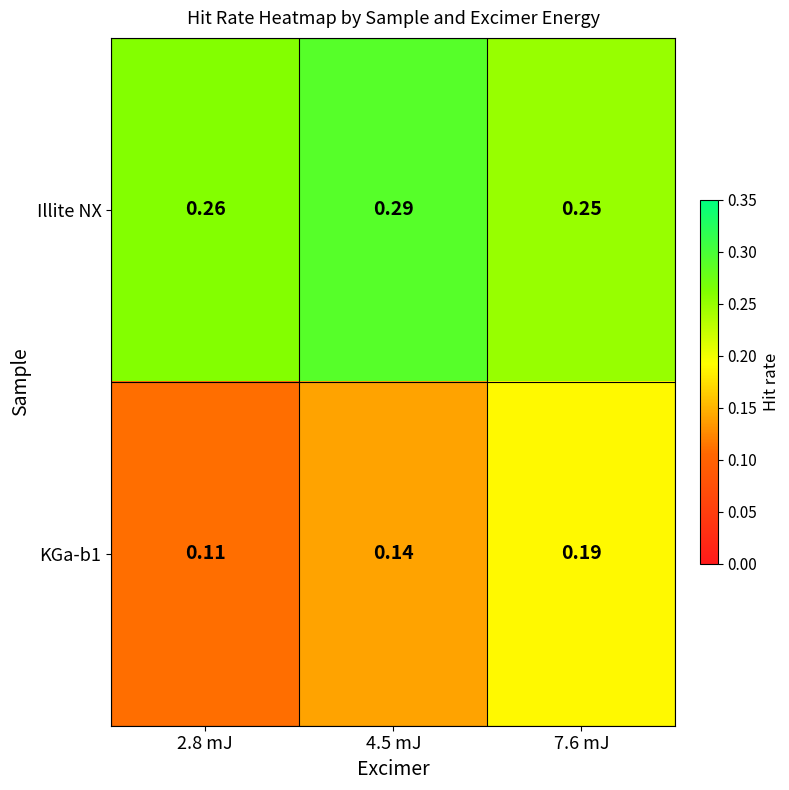

Which series has the largest total across all categories?

Illite NX